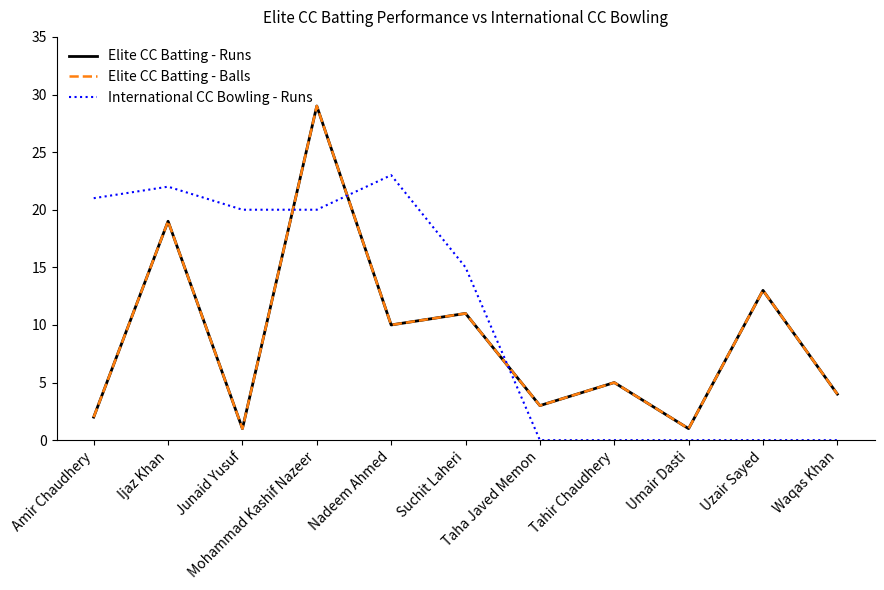

What is the total value across all series at Ijaz Khan?

60